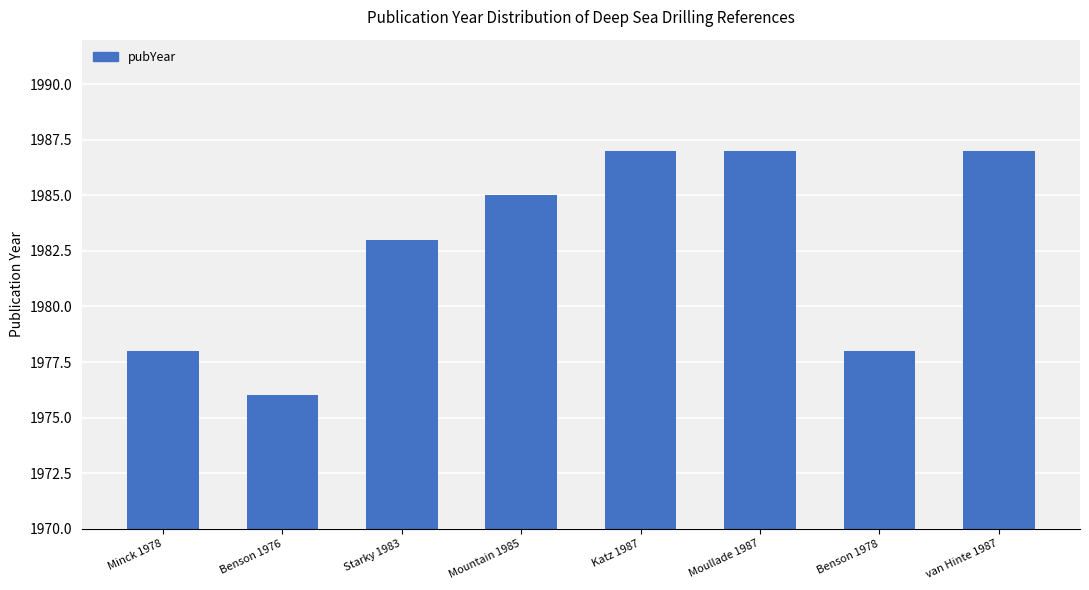

The chart shows a value of 3576 at Moullade 1987. True or false?

False